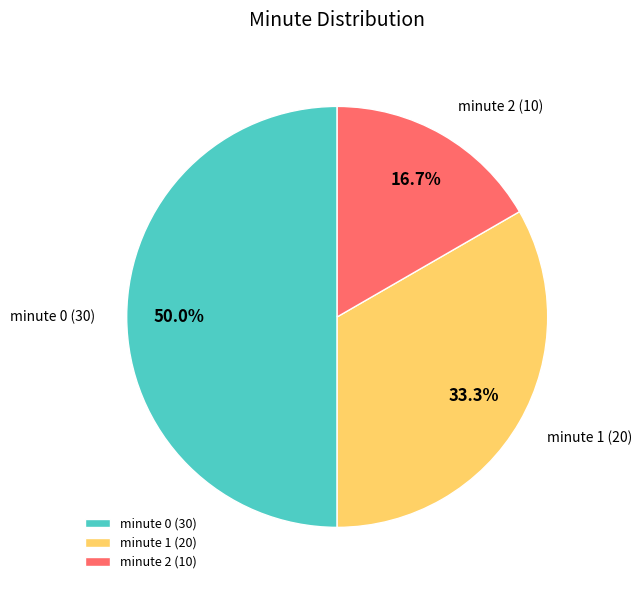

To the nearest percent, what is the difference between the largest and smallest slice percentages?

33%